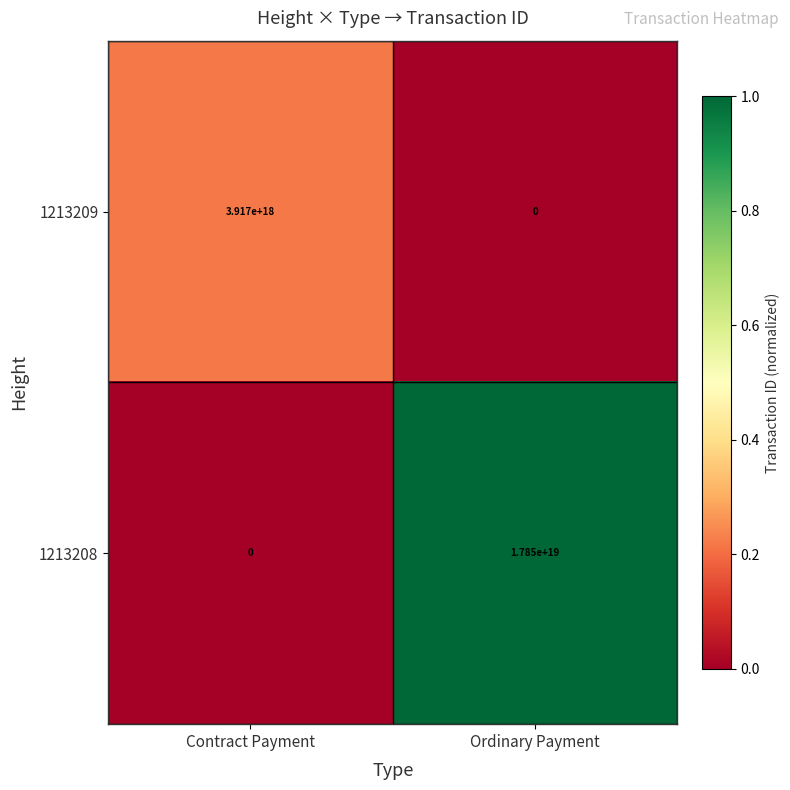

Rank the series by their average value, from highest to lowest.

1213208, 1213209